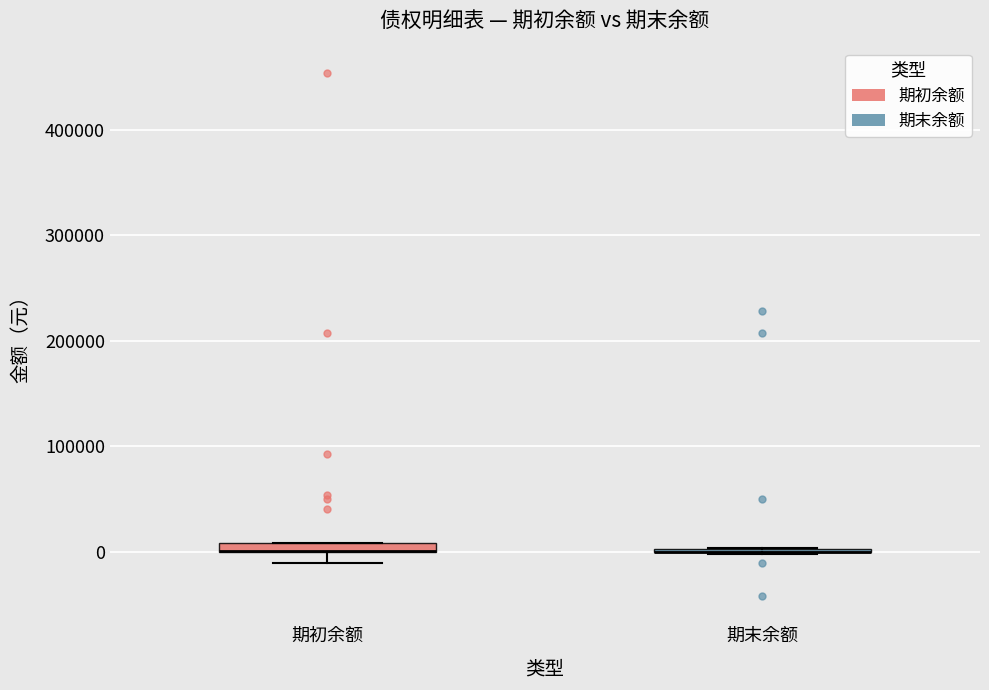

Where is the lower edge of the box for 期初余额 on the y-axis? The values are not printed on the chart, so give them approximately, as read against the axis.

0